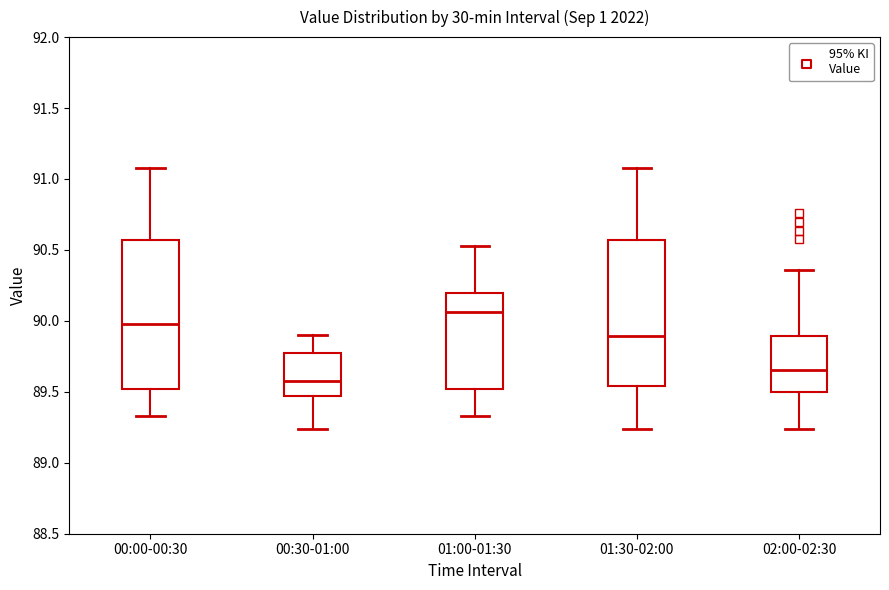

Which box has the lowest median line?

00:30-01:00